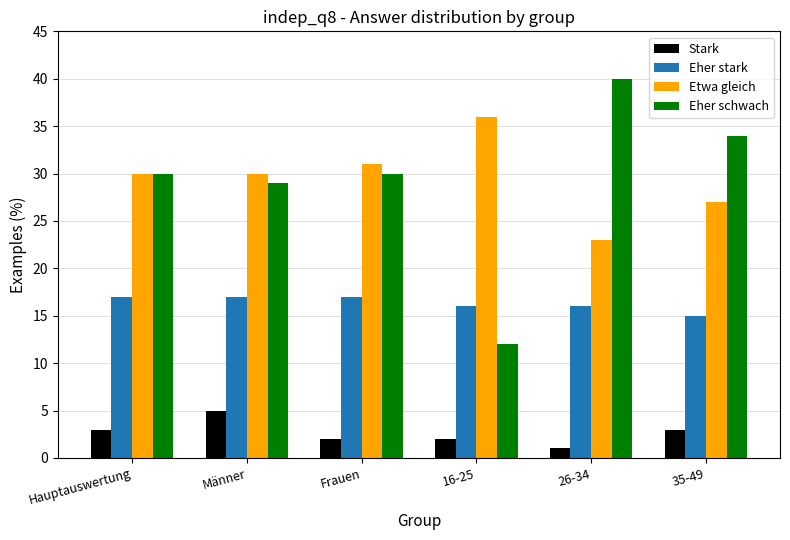

What is the highest value of the Etwa gleich series?

36